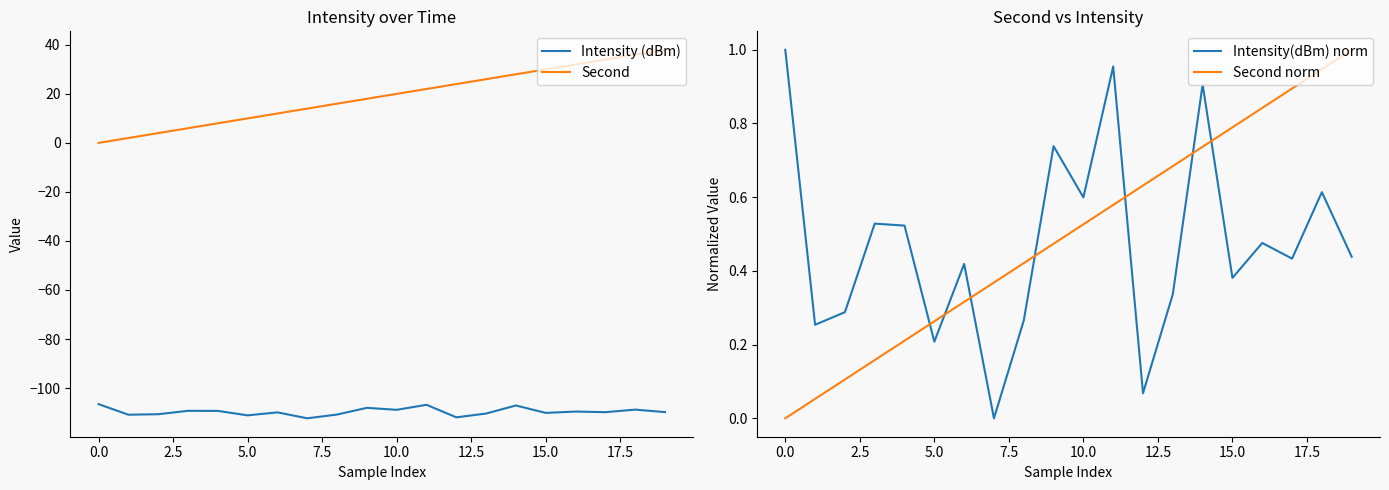

Is it true that Second equals 5.8 at 10.0?

False